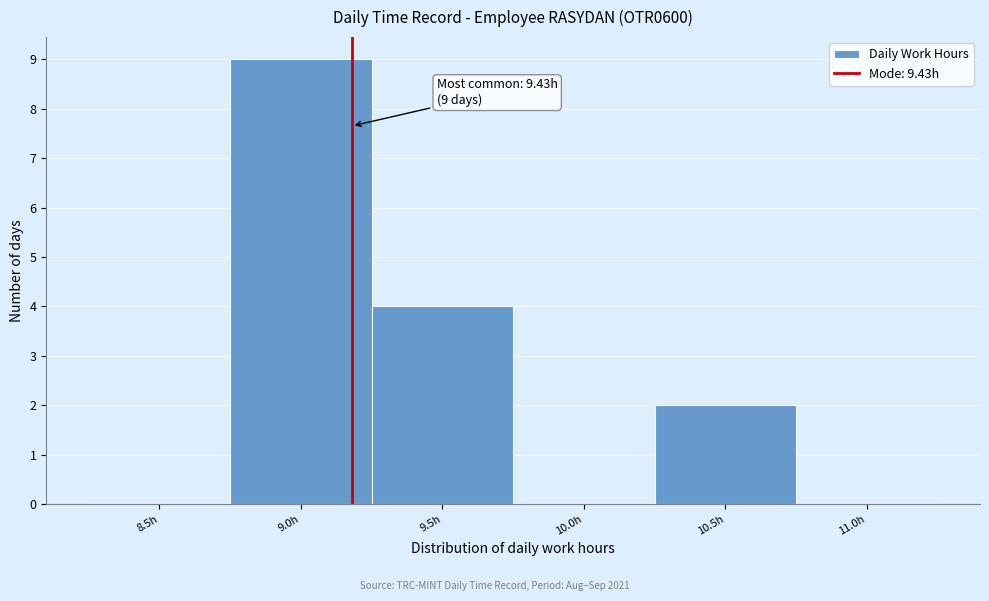

Reading right to left, what are all the values shown in this chart?

11.0h=0	10.5h=2	10.0h=0	9.5h=4	9.0h=9	8.5h=0